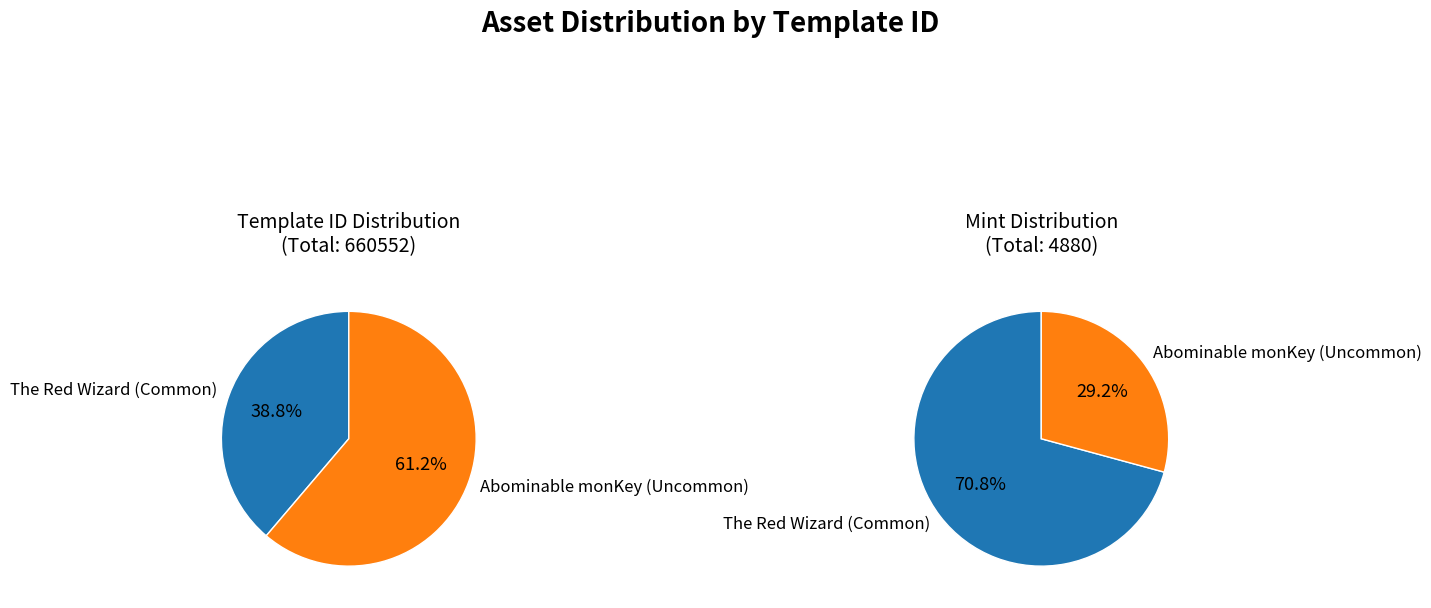

How many segments does this pie chart have?

2